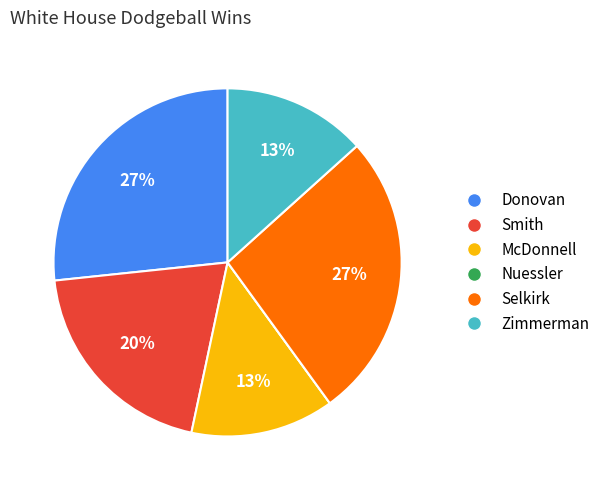

Does Zimmerman account for over 50% of the chart?

No